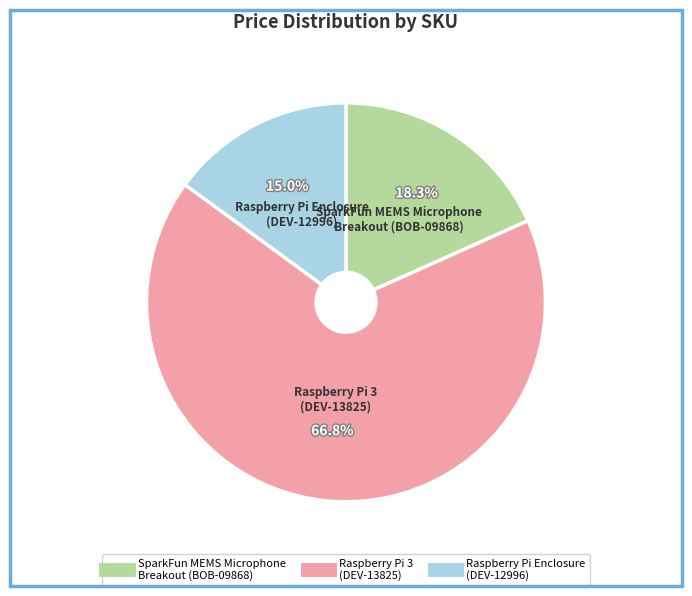

Rank the categories by value from highest to lowest.

Raspberry Pi 3 (DEV-13825), SparkFun MEMS Microphone Breakout (BOB-09868), Raspberry Pi Enclosure (DEV-12996)